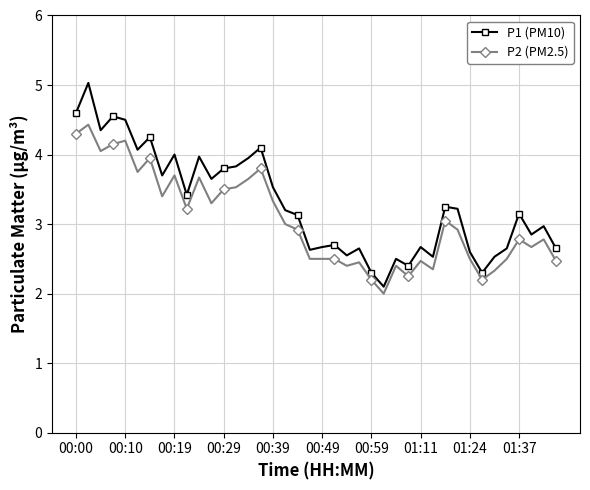

What is the lowest value of the P2 (PM2.5) series?

2.0